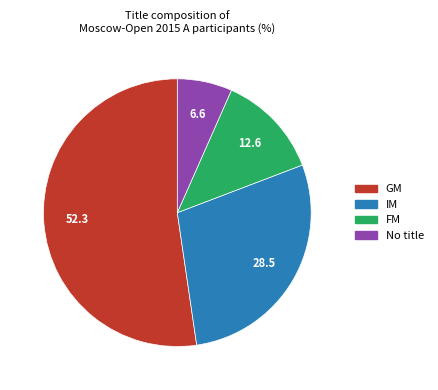

Is there any slice that represents more than half of the pie?

Yes